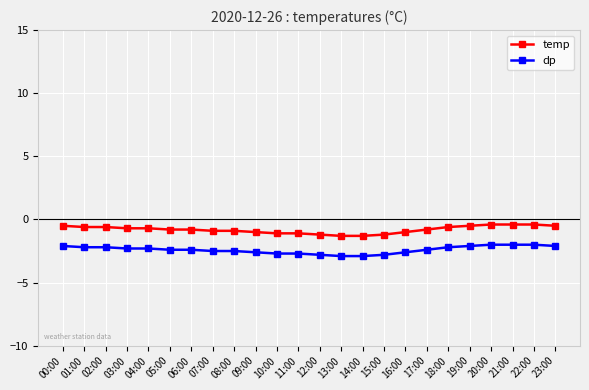

Is this an area chart (filled region under the line)?

No